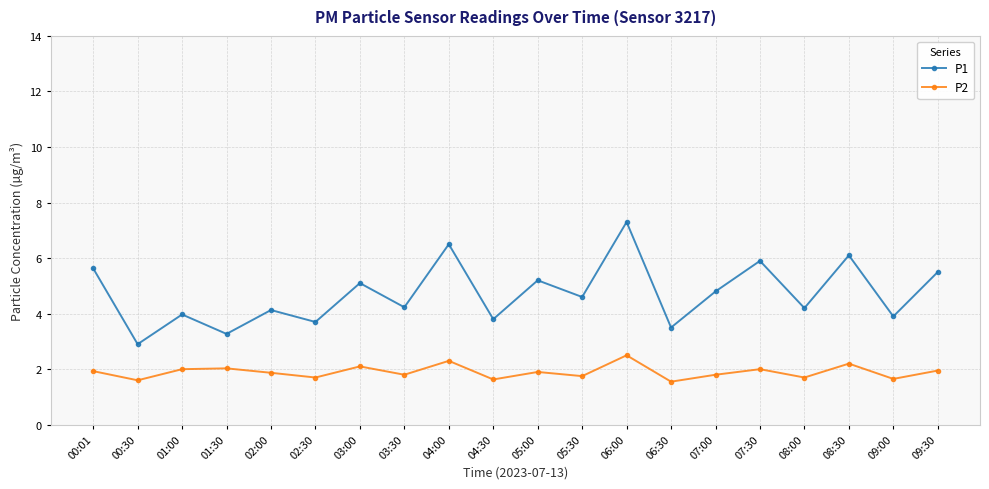

Rank the series at 06:00 from highest to lowest value.

P1, P2